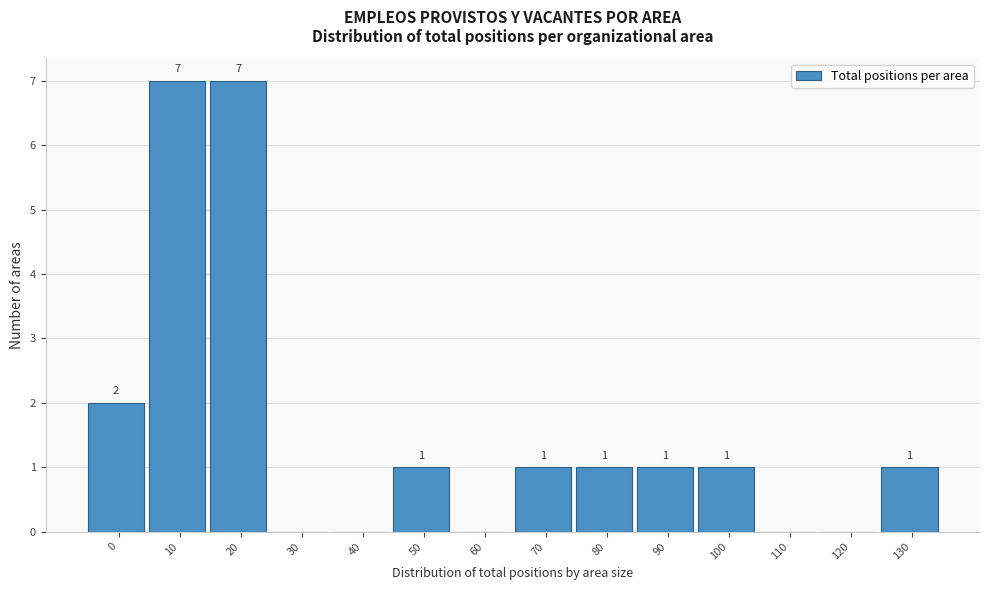

Reading left to right, extract all data points from this chart.

0=2	10=7	20=7	30=0	40=0	50=1	60=0	70=1	80=1	90=1	100=1	110=0	120=0	130=1